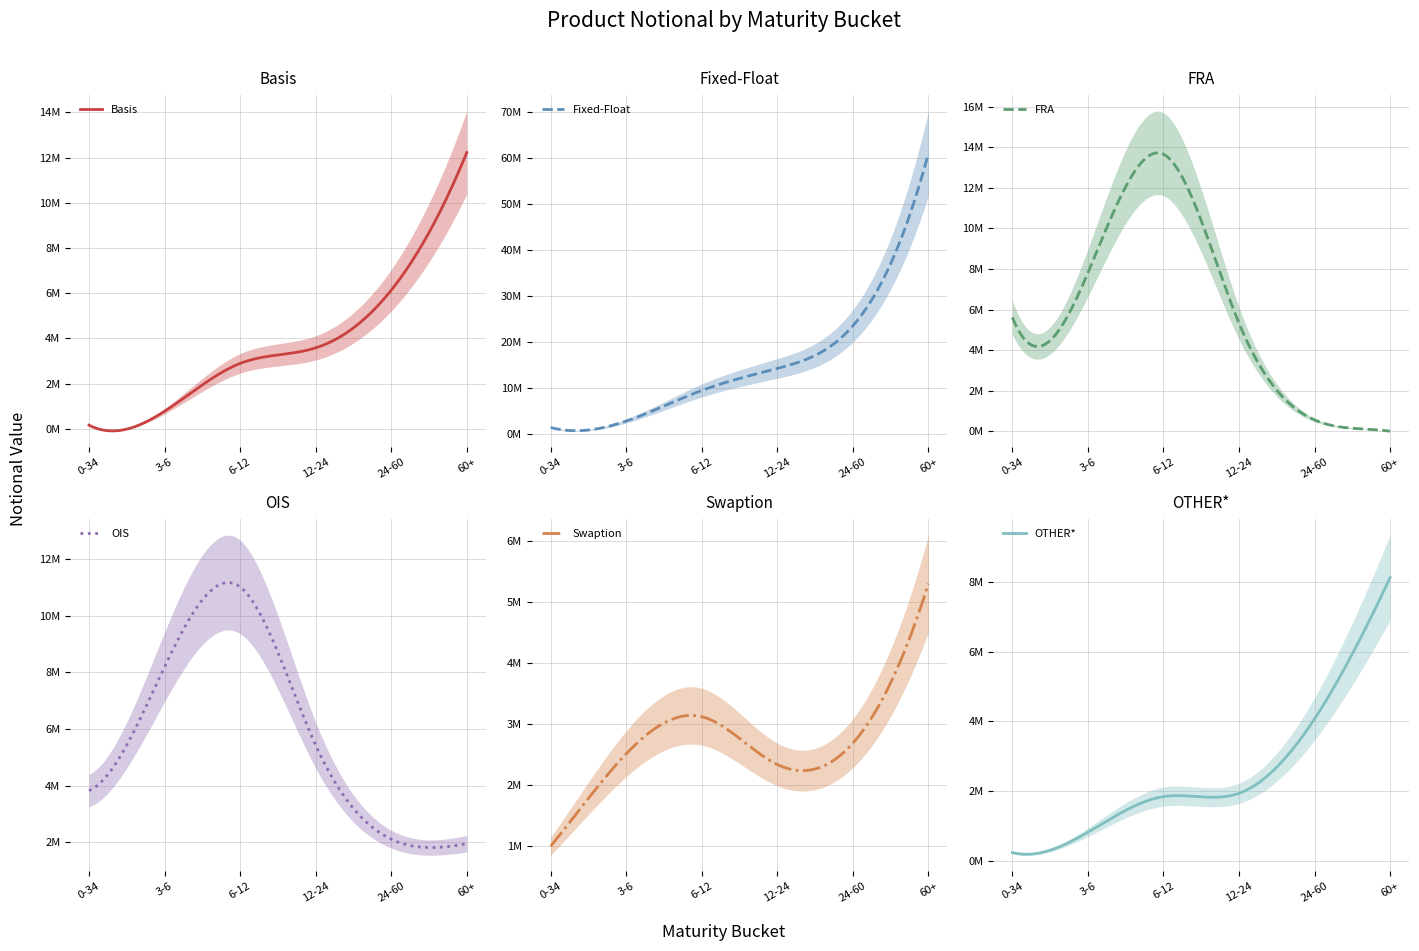

Reading left to right, what are all the values shown in this chart?

0-34: 157535	1461239	5612797	3827026	992730	232977
3-6: 773230	2857732	7808644	8192559	2508454	817412
6-12: 2891112	9505630	13660907	11024515	3116936	1839153
12-24: 3577943	14295784	5327477	5430814	2332075	1934927
24-60: 6129194	23554026	559494	2106713	2683024	4072565
60+: 12219897	61061911	1462	1945200	5300527	8129197